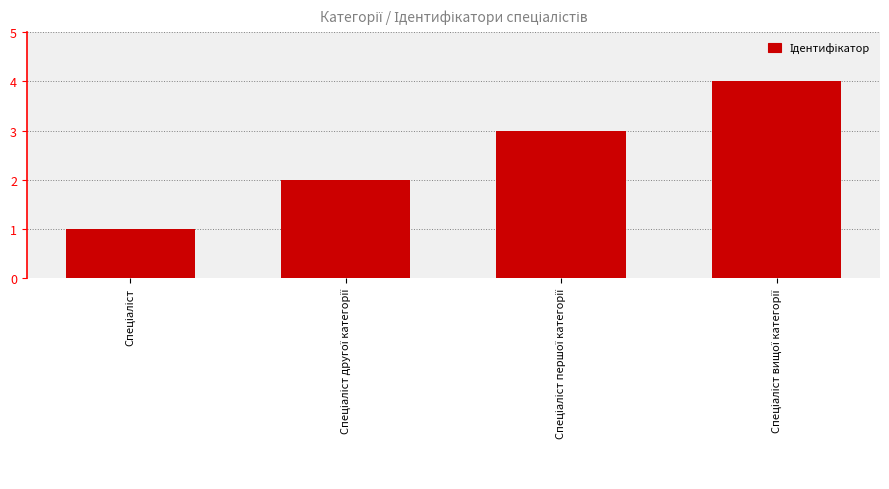

What is the difference between the maximum and minimum values?

3